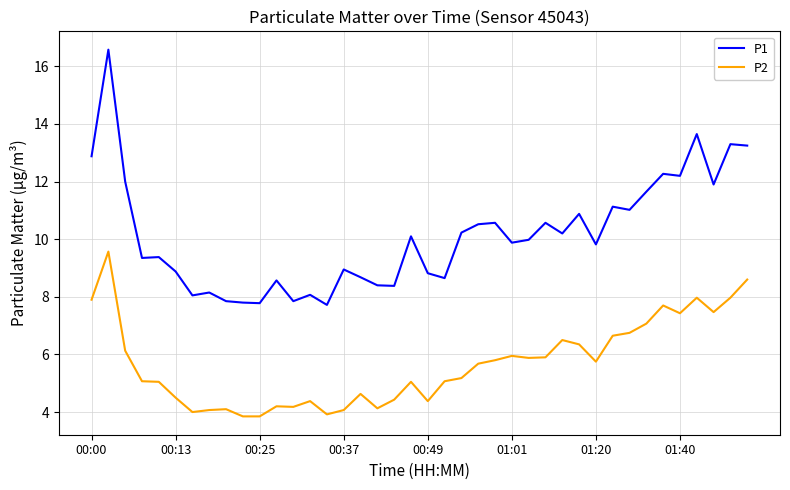

Which series has the largest total across all categories?

P1